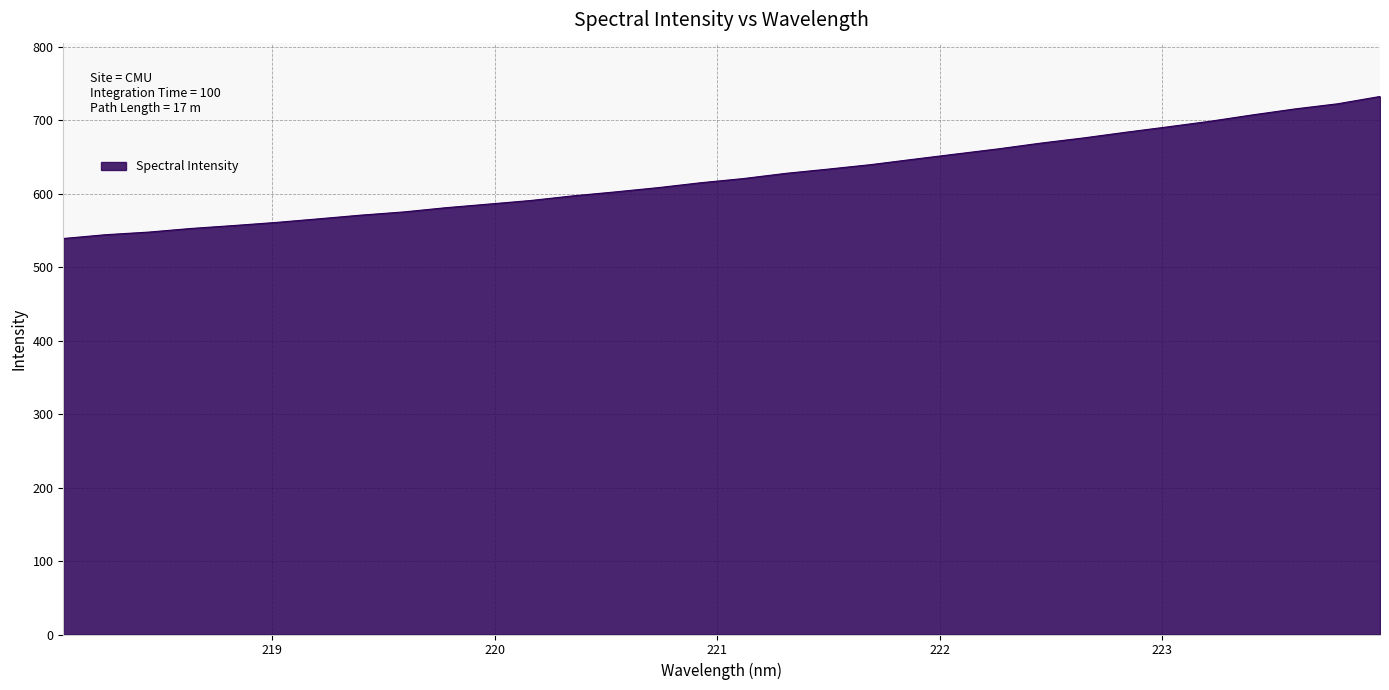

What is the difference between the maximum and minimum values?

193.3